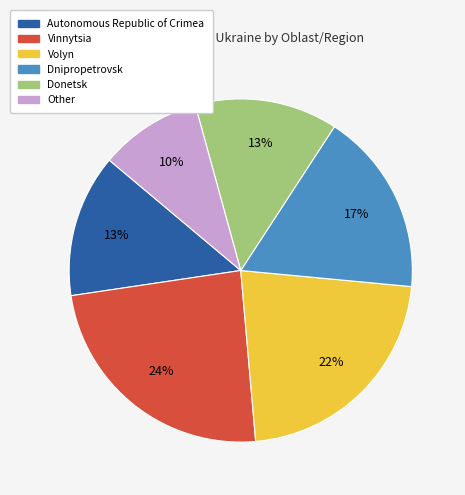

Approximately how many times larger is the value at Dnipropetrovsk compared to Vinnytsia?

0.7